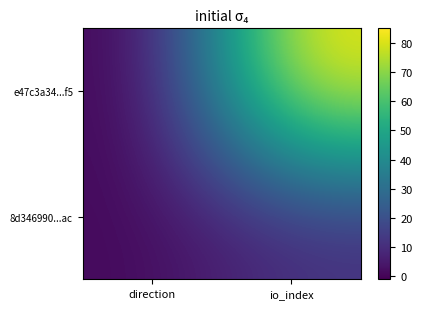

What is the greatest value displayed?

85